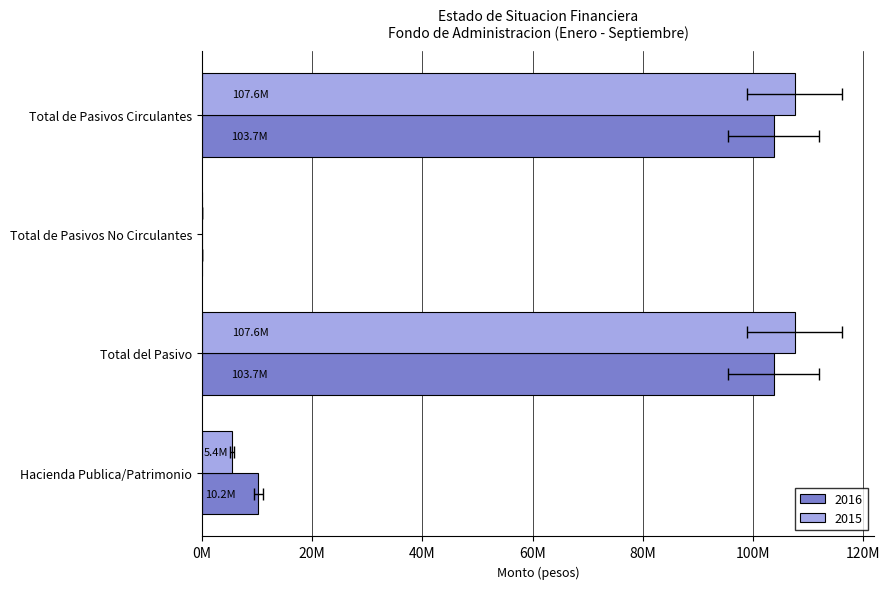

How many values in the 2016 series are below 103743884?

2